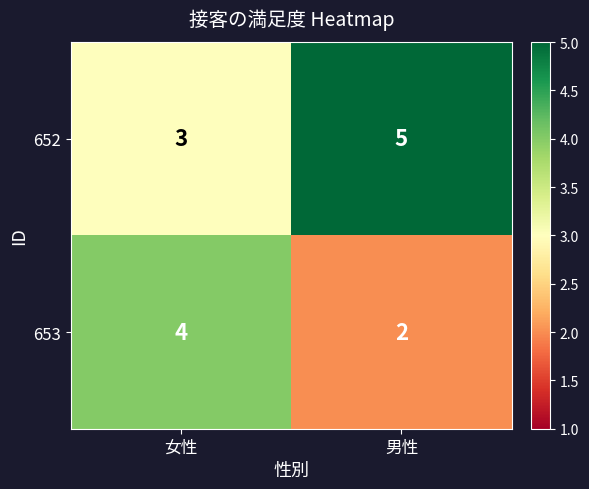

At how many categories does at least one series exceed 2?

2